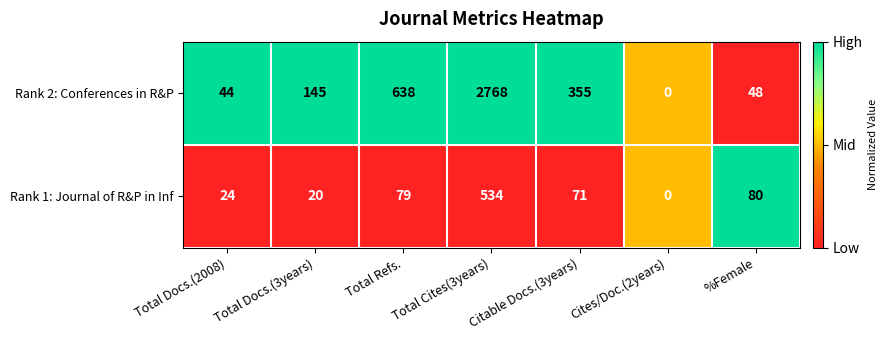

Which series changed the most between Total Docs.(3years) and %Female?

Rank 2: Conferences in R&P